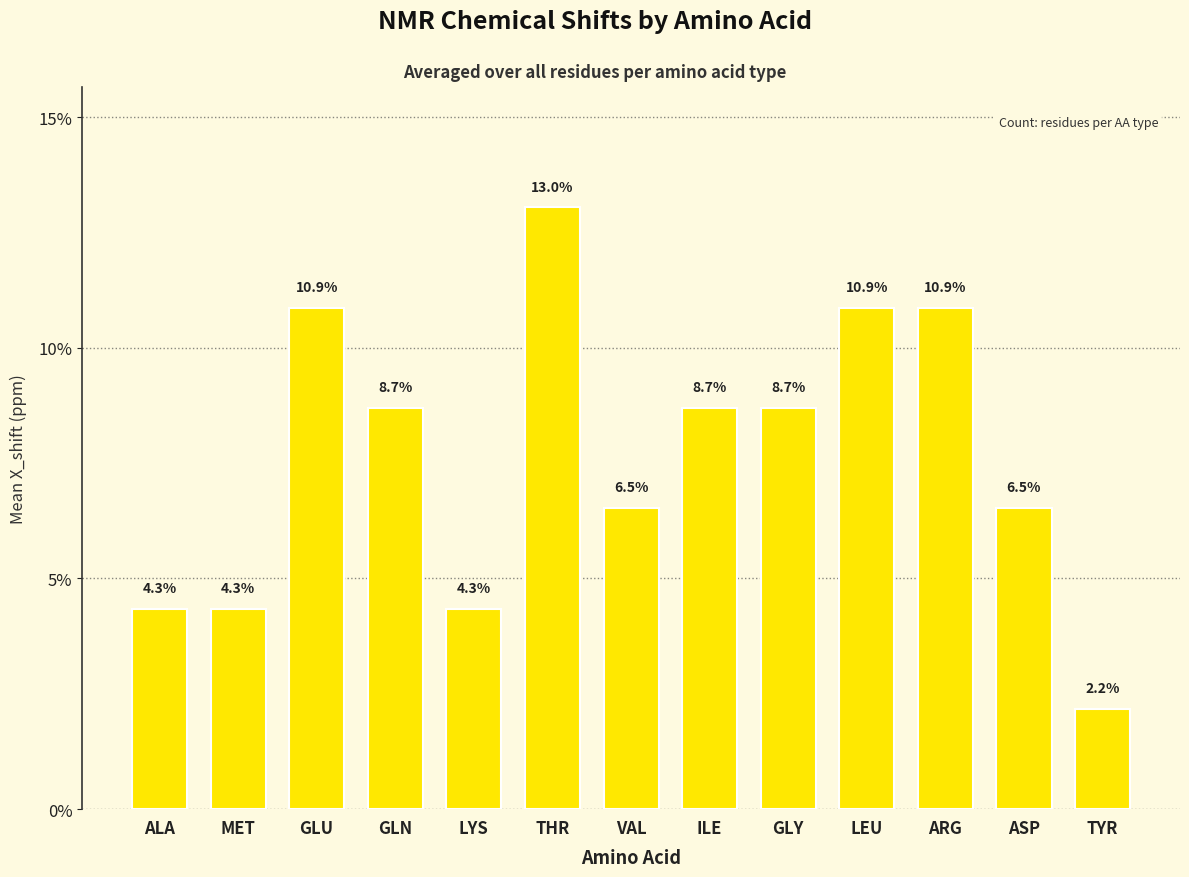

Which label corresponds to the largest value in the chart?

THR